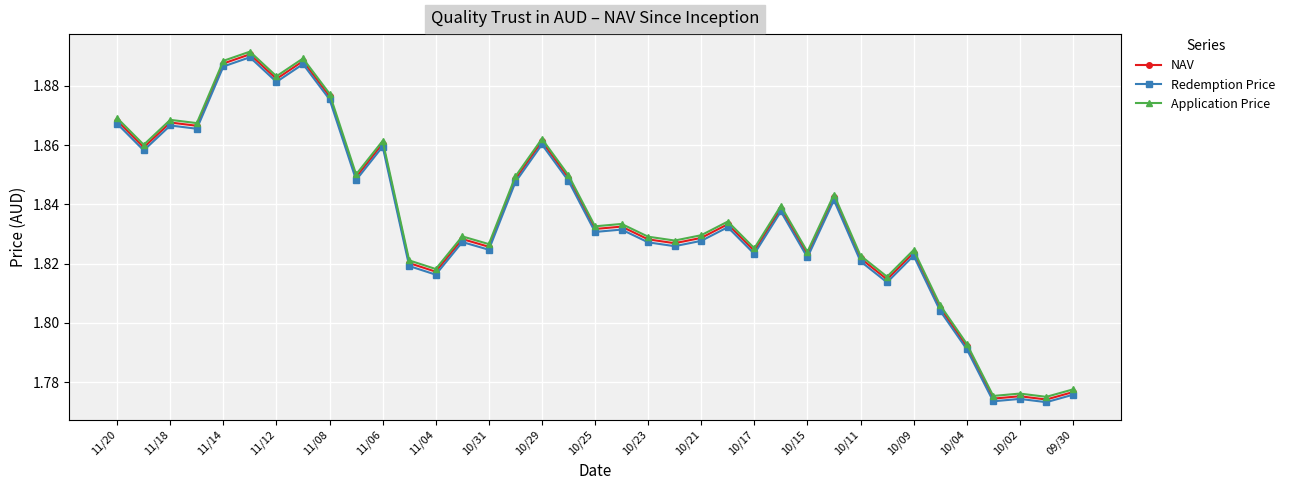

At how many categories does at least one series exceed 1?

37